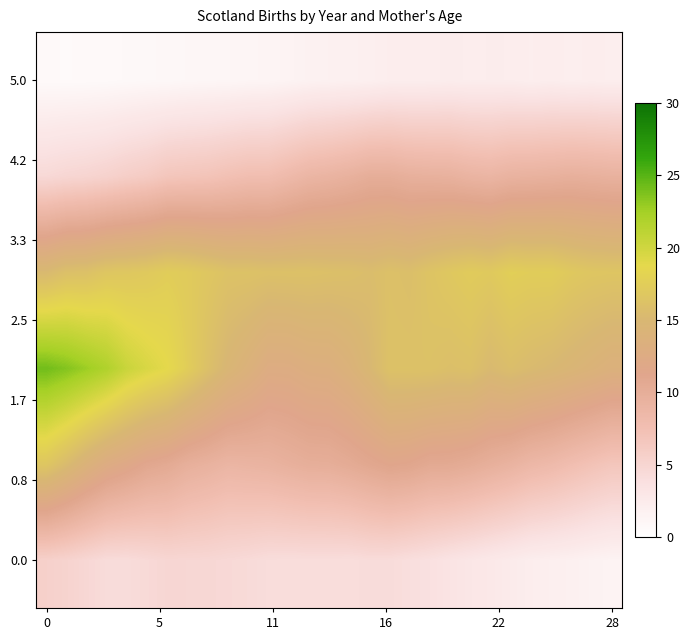

What is the maximum value shown in the chart?

24.2